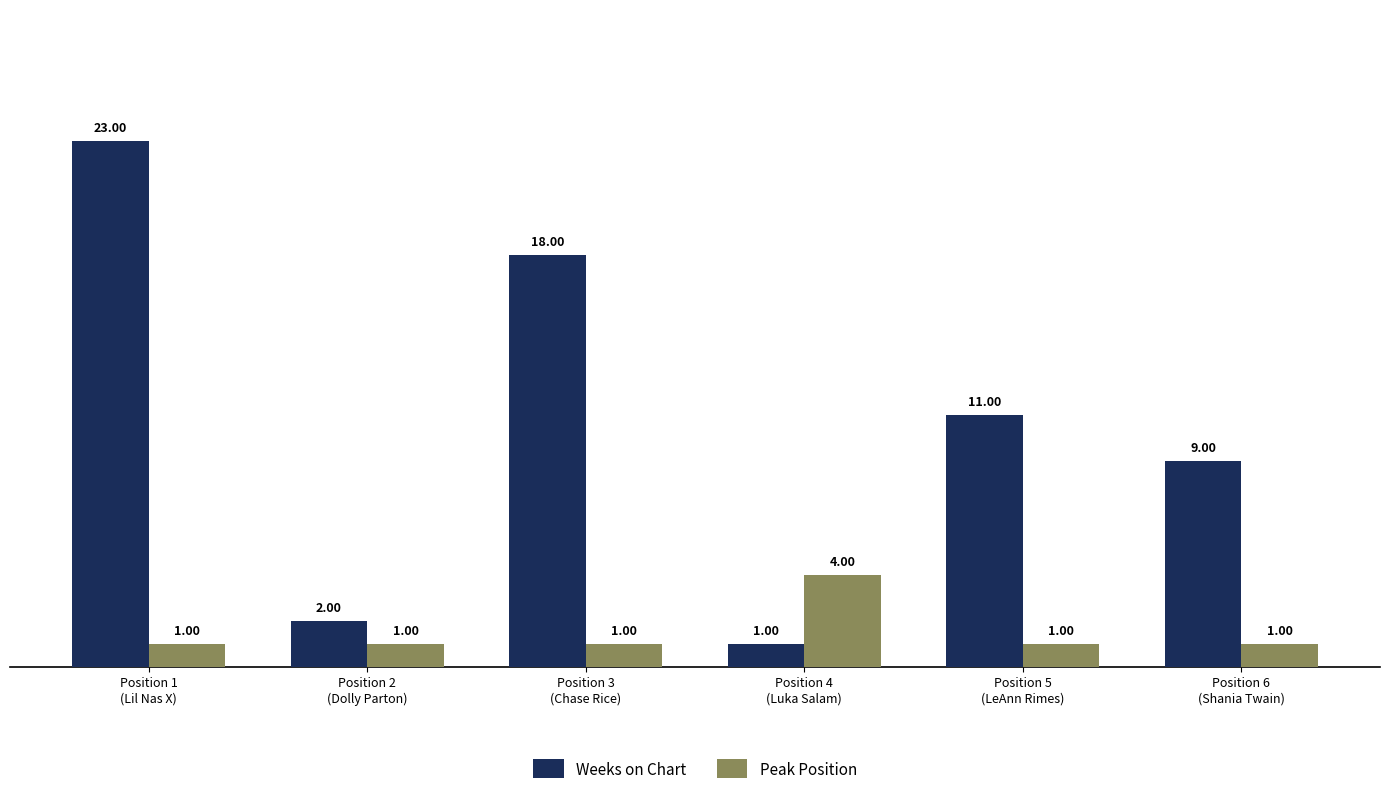

What is the total value across all series at Position 1
(Lil Nas X)?

24